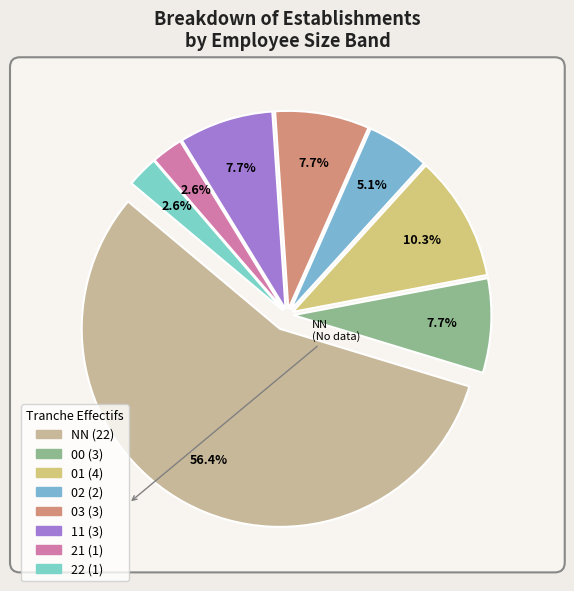

What is the change in value from NN to 03?

-19